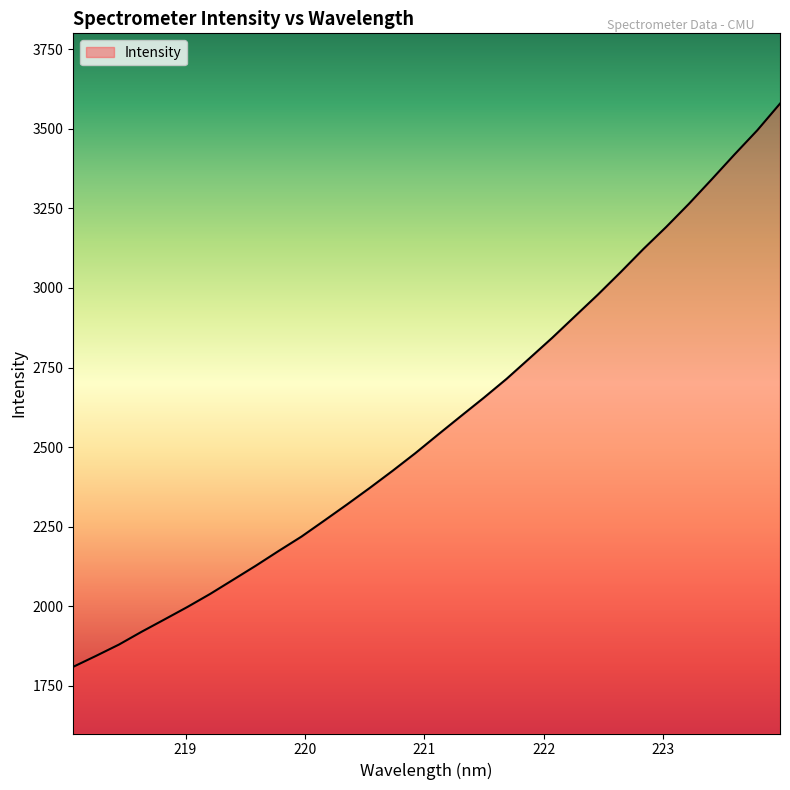

Reading left to right, what are all the values shown in this chart?

1809.6	1844.0	1879.4	1919.9	1958.5	1997.6	2038.7	2082.9	2127.3	2173.6	2218.7	2269.0	2319.8	2371.9	2425.6	2481.2	2539.8	2597.6	2655.1	2714.5	2778.8	2843.4	2911.2	2978.8	3049.5	3122.3	3191.5	3264.4	3341.2	3419.2	3495.2	3579.1